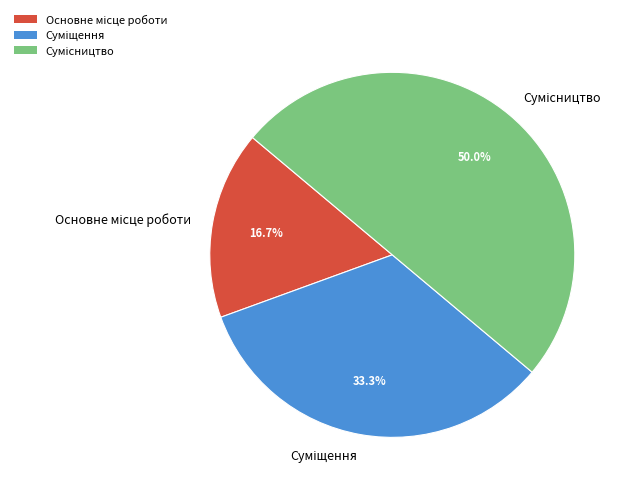

Do Суміщення and Сумісництво together represent more than half of the pie?

Yes